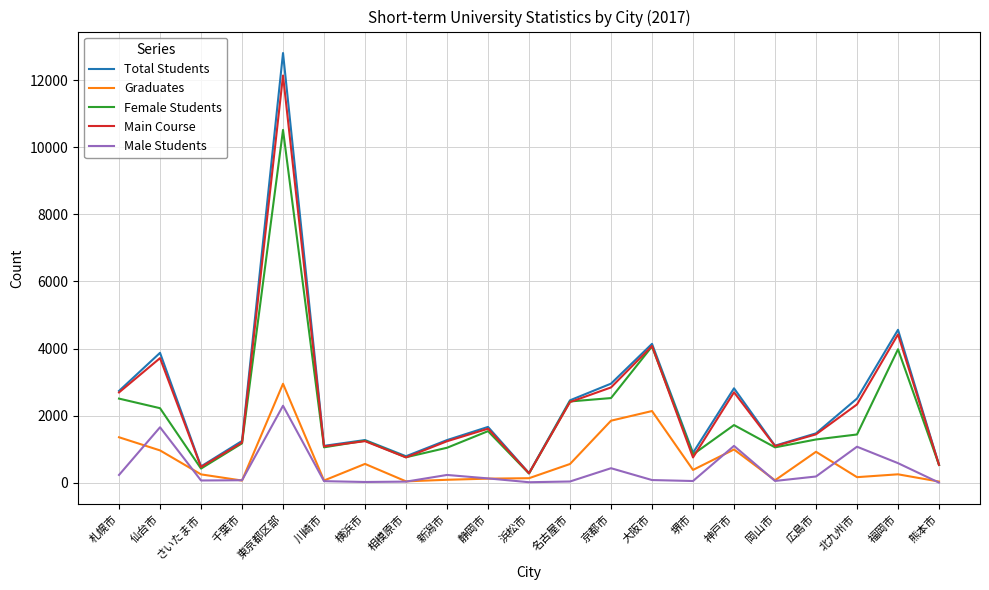

What is the total value across all series at 相模原市?

2364